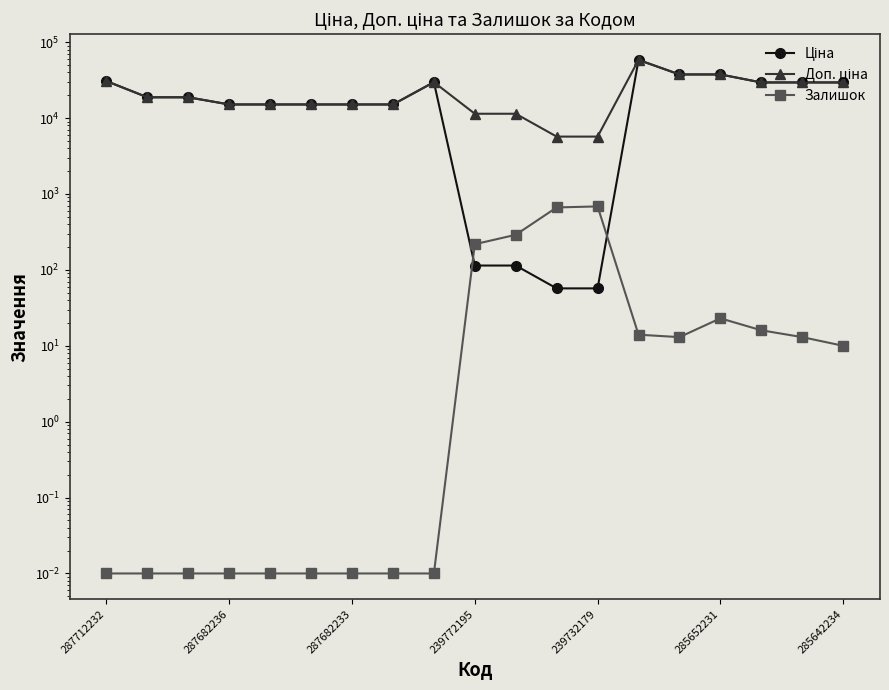

At 287712232, list the series in order from smallest to largest.

Залишок, Ціна, Доп. ціна